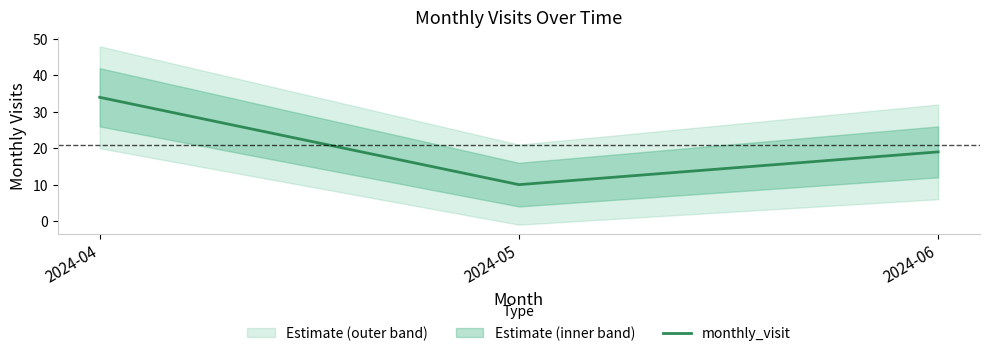

The chart shows a value of 10 at 2024-05. True or false?

True